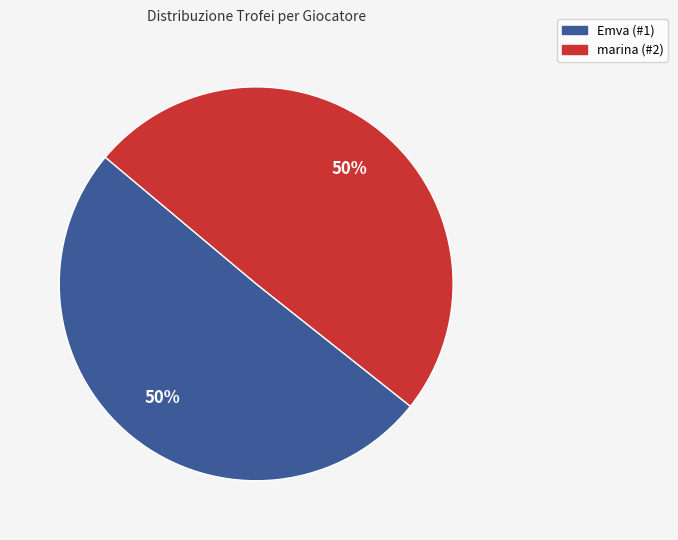

The marina (#2) slice represents 44% of the pie. True or false?

False